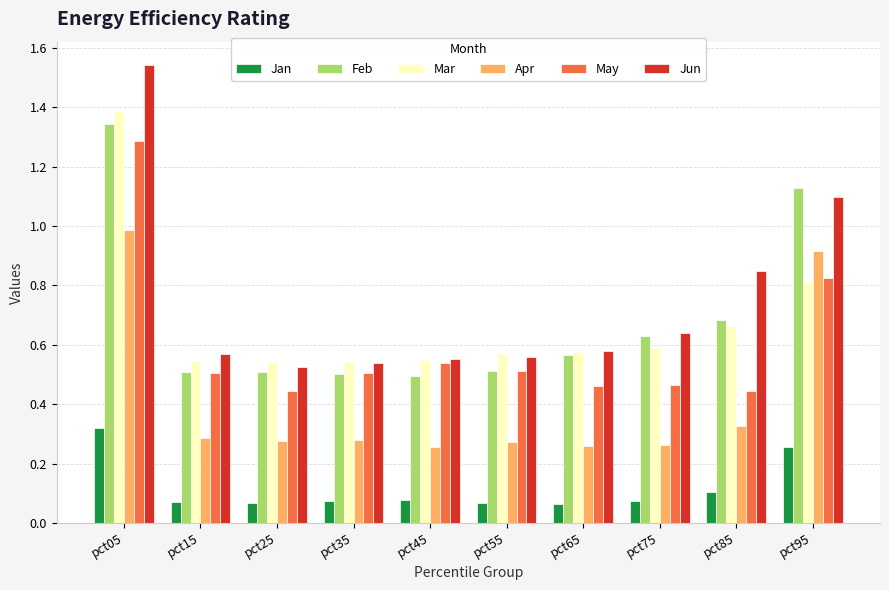

The value of Jun at pct45 is 0.6. True or false?

True